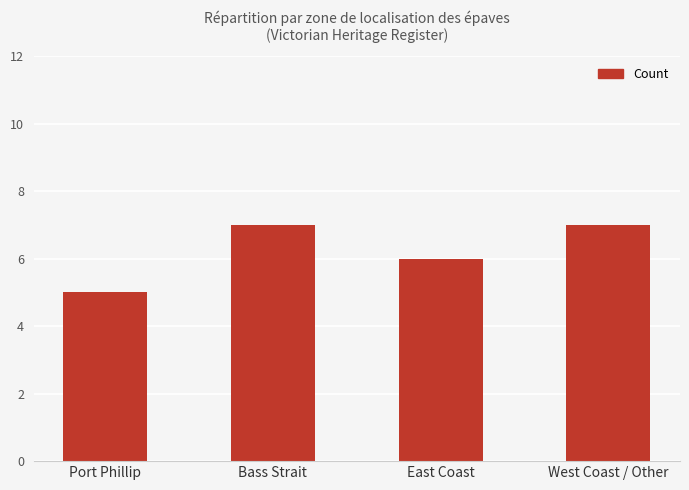

Reading left to right, list all the values displayed in this chart.

Port Phillip=5	Bass Strait=7	East Coast=6	West Coast / Other=7